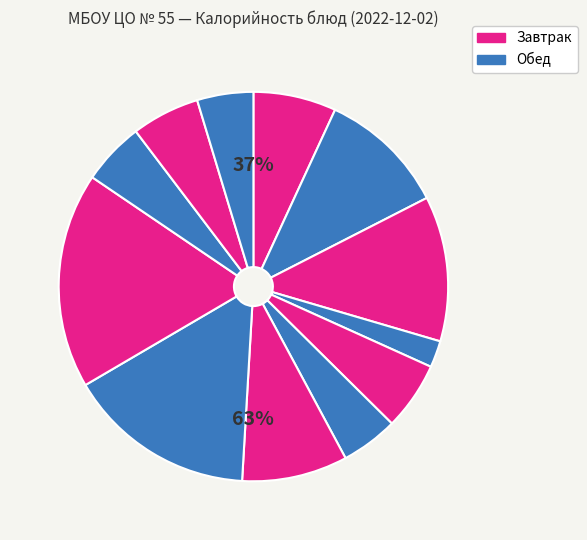

Is there any slice that represents more than half of the pie?

No